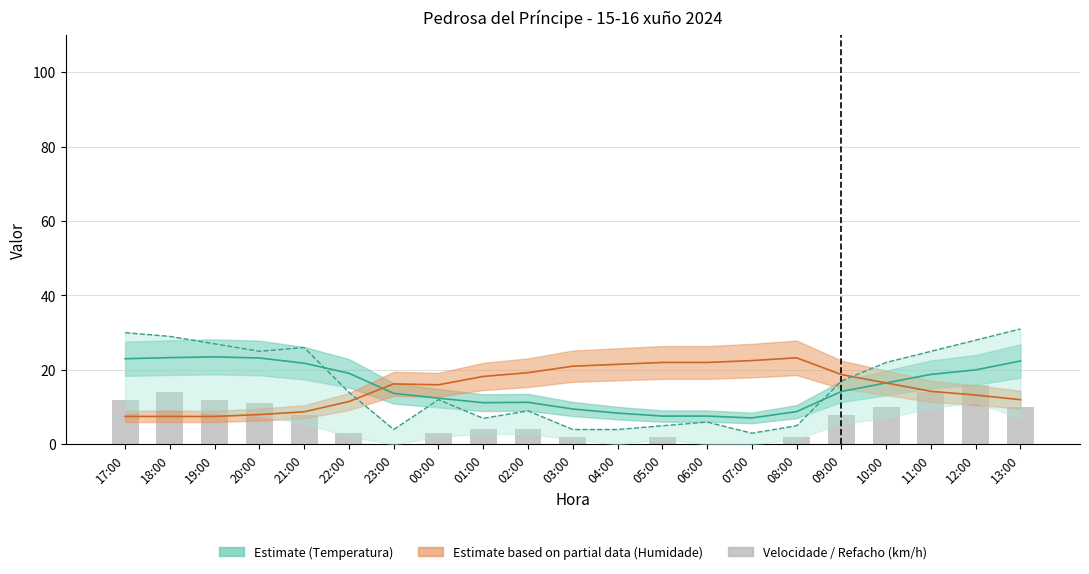

How many bars are there in total?

21